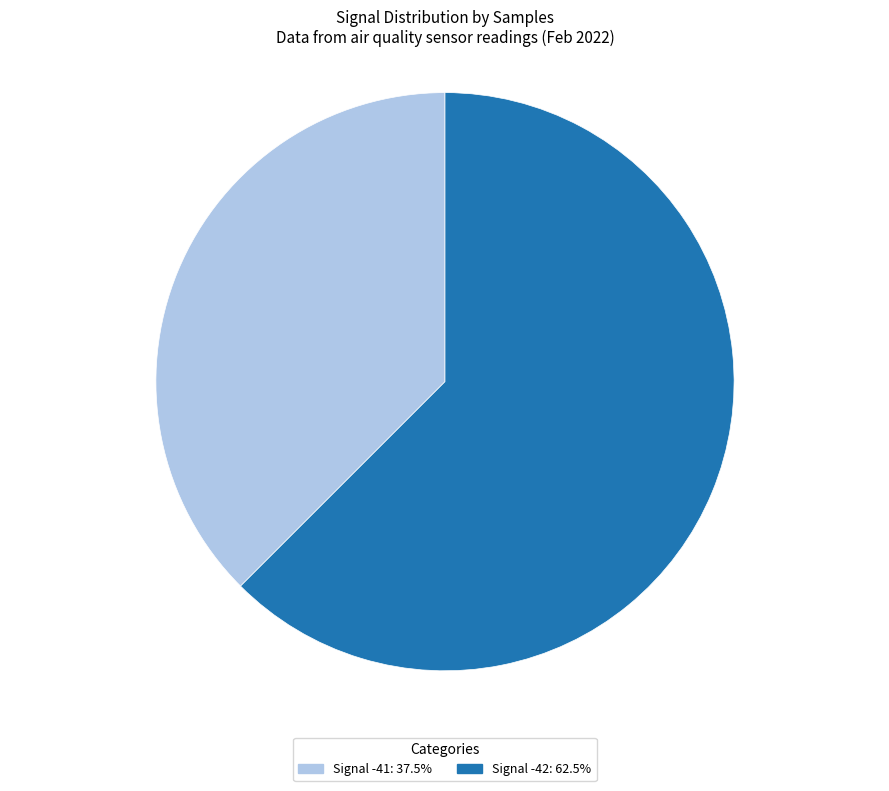

Is there any slice that represents more than half of the pie?

Yes